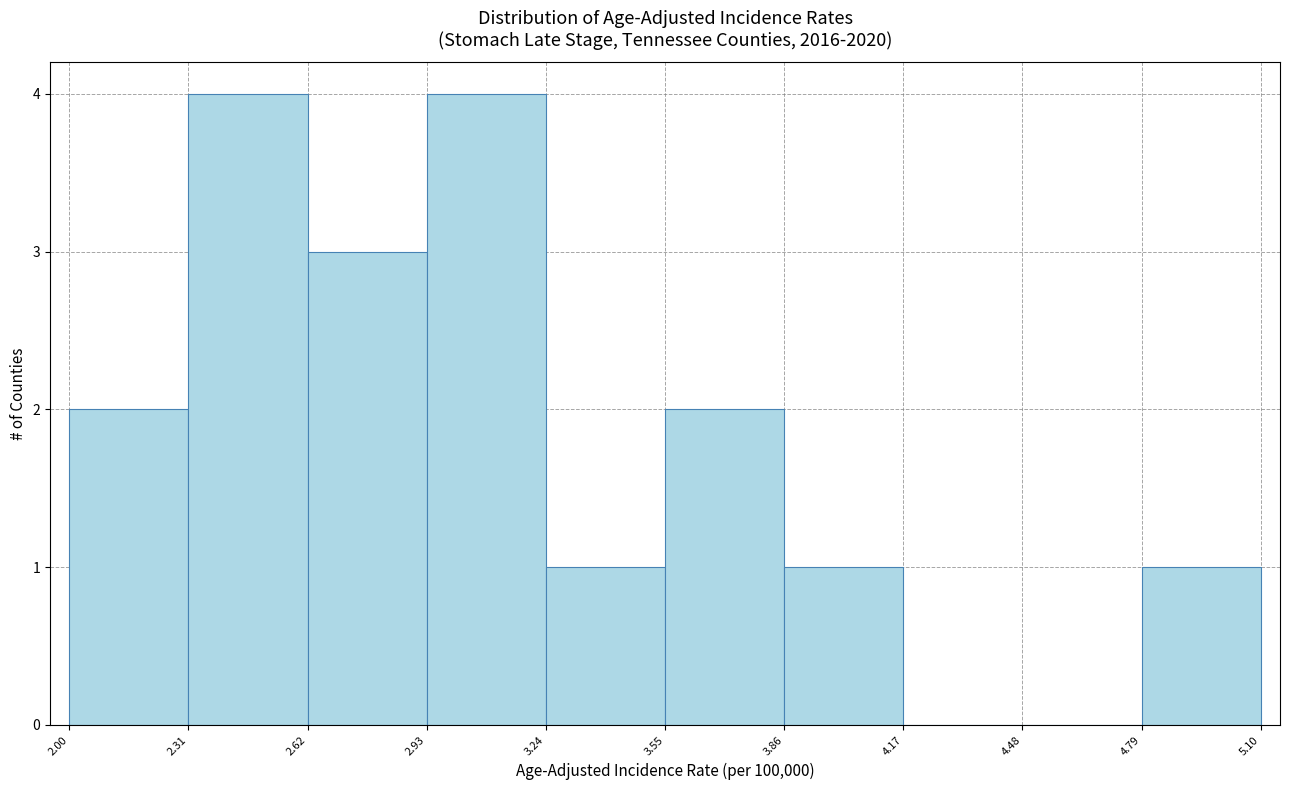

Reading left to right, list every bar in this chart as the range it spans on the x-axis followed by its height. The values are not printed on the chart, so give them approximately, as read against the axis.

2.00 to 2.31: 2
2.31 to 2.62: 4
2.62 to 2.93: 3
2.93 to 3.24: 4
3.24 to 3.55: 1
3.55 to 3.86: 2
3.86 to 4.17: 1
4.17 to 4.48: 0
4.48 to 4.79: 0
4.79 to 5.10: 1